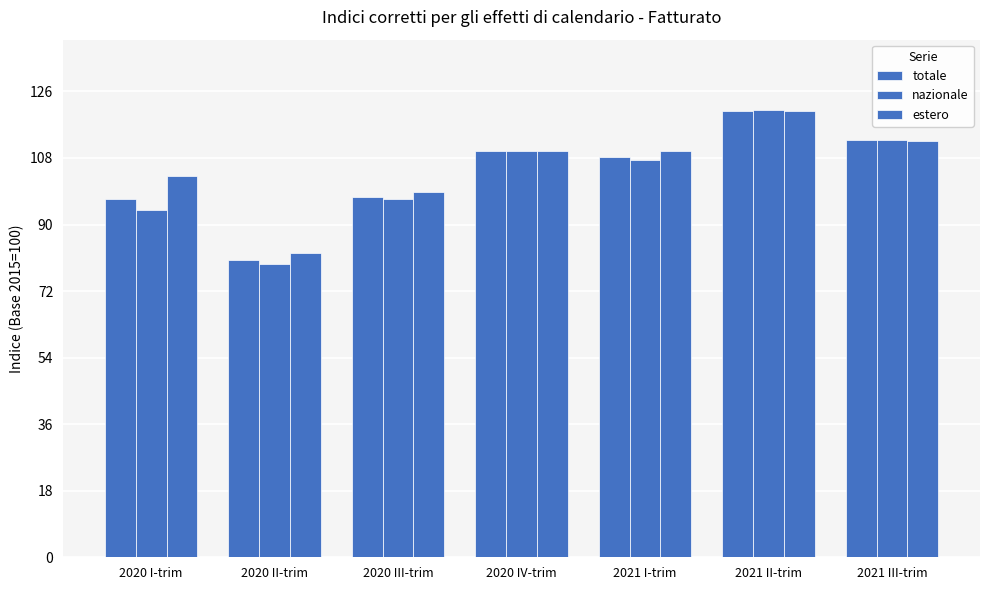

Where is estero nearest to the value 101?

2020 I-trim